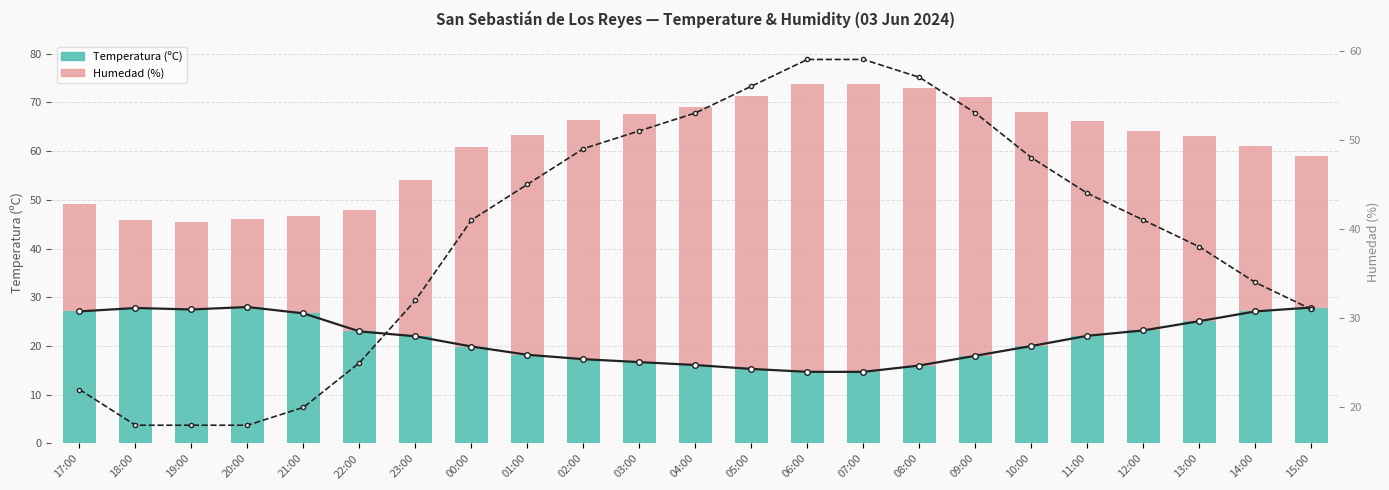

What is the label of the 4th bar from the right?

12:00